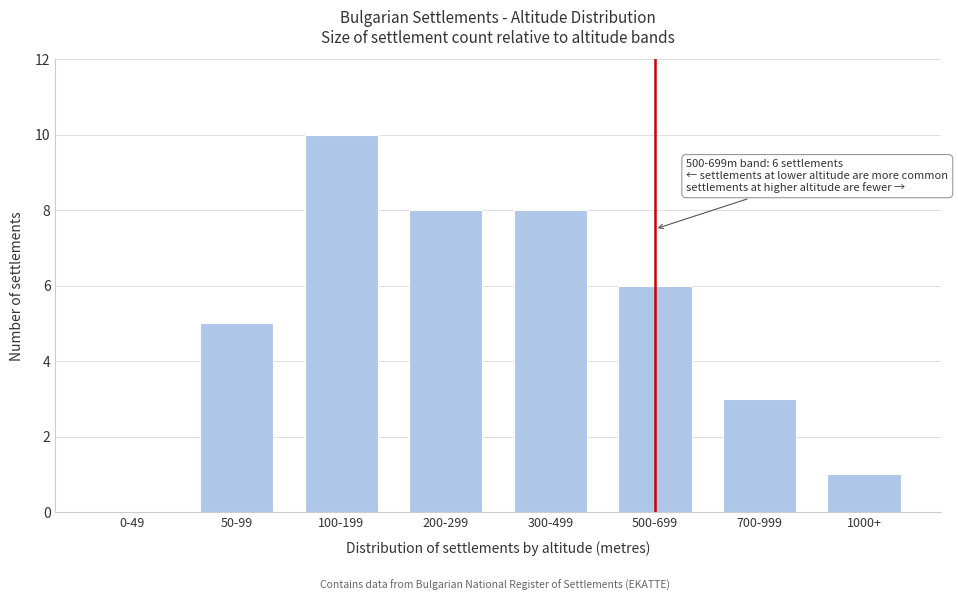

Reading left to right, extract all data points from this chart.

0-49=0	50-99=5	100-199=10	200-299=8	300-499=8	500-699=6	700-999=3	1000+=1